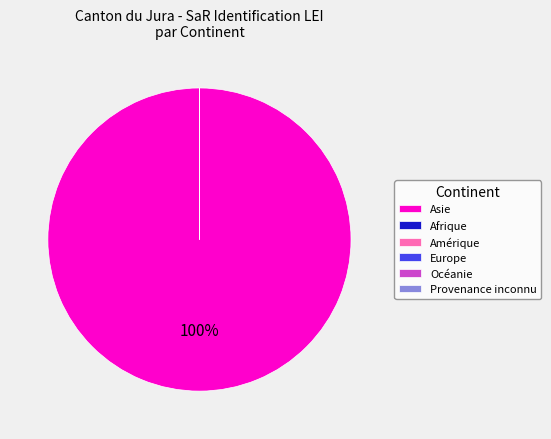

How many slices are in this pie chart?

5